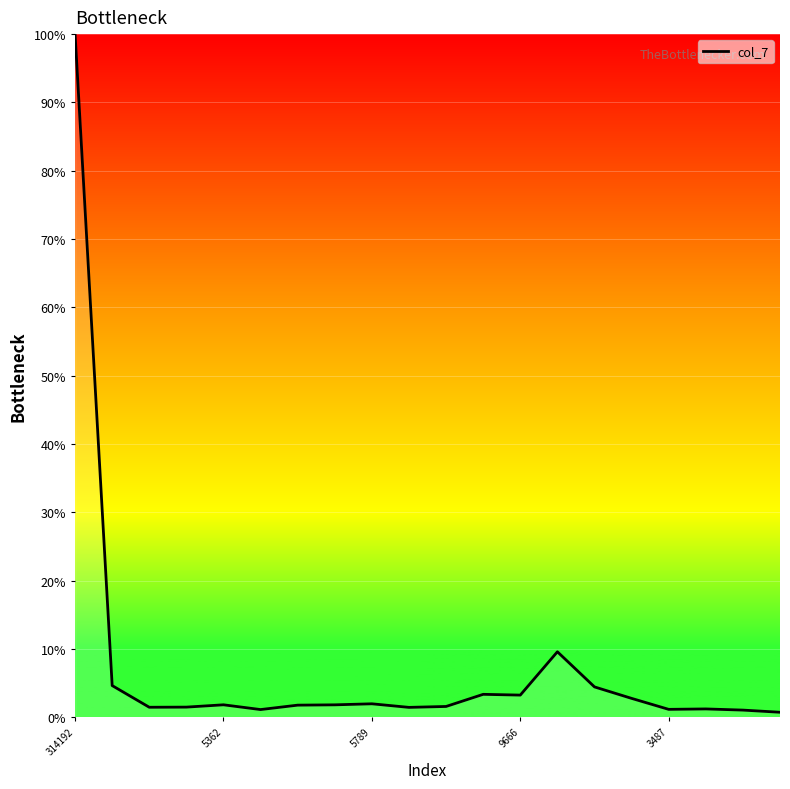

What is the maximum value shown in the chart?

100.0